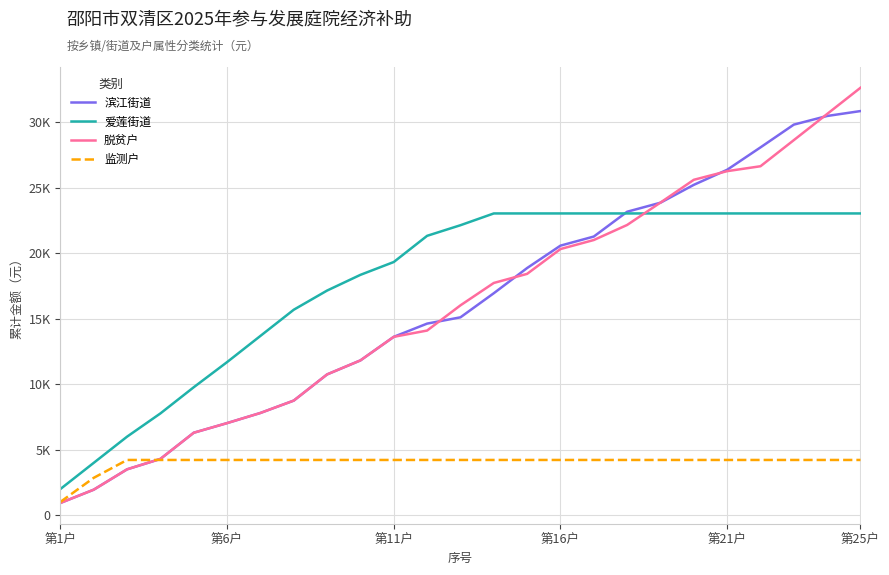

Does the chart display data point markers on the line(s)?

No